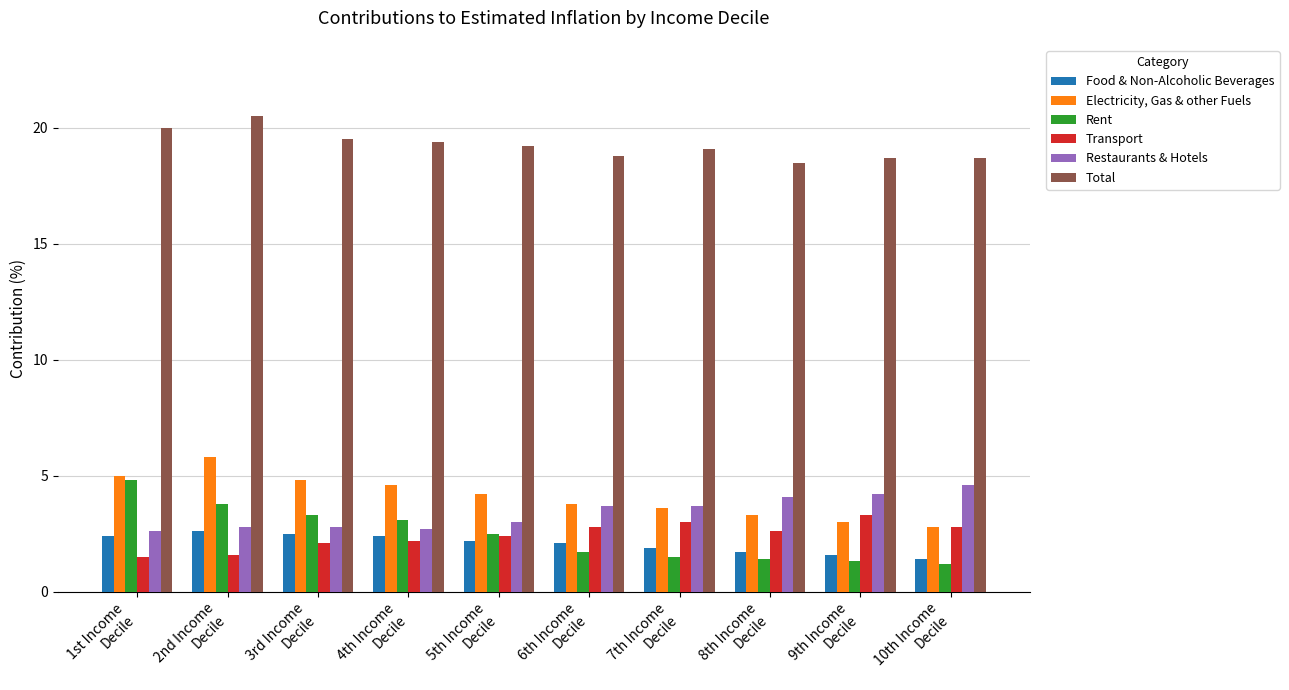

Which series has the largest total across all categories?

Total